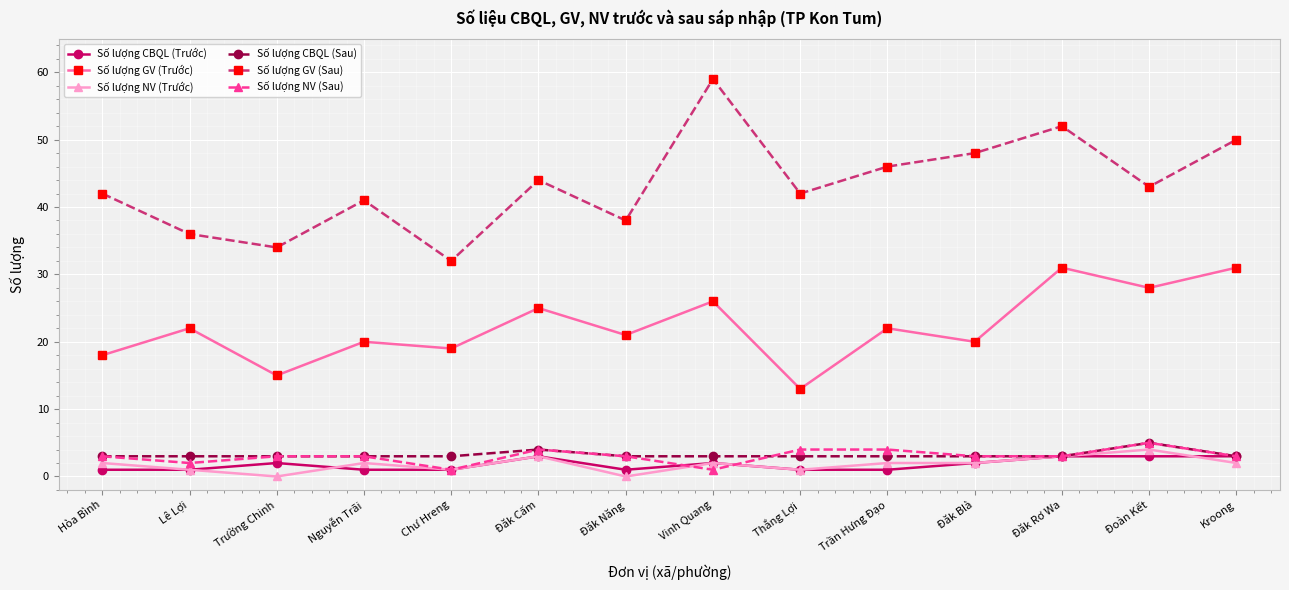

Which category has the lowest value in the Số lượng GV (Sau) series?

Chư Hreng